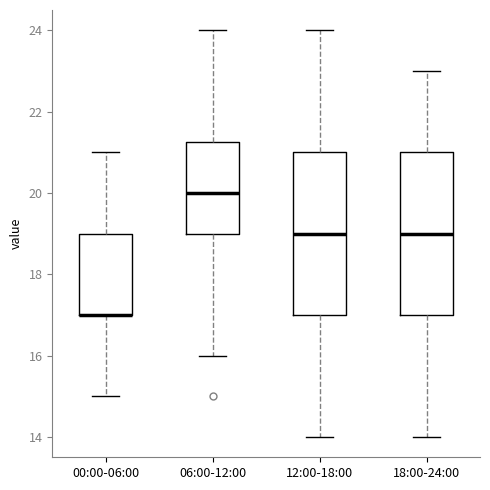

Reading left to right, read every box against the y-axis: the position of its median line, the range the box covers, and the ends of its whiskers. The values are not printed on the chart, so give them approximately, as read against the axis.

00:00-06:00: median 17.0 (drawn on the box's lower edge), box 17.0 to 19.0, whiskers 15.0 to 21.0
06:00-12:00: median 20.0, box 19.0 to 21.2, whiskers 16.0 to 24.0
12:00-18:00: median 19.0, box 17.0 to 21.0, whiskers 14.0 to 24.0
18:00-24:00: median 19.0, box 17.0 to 21.0, whiskers 14.0 to 23.0